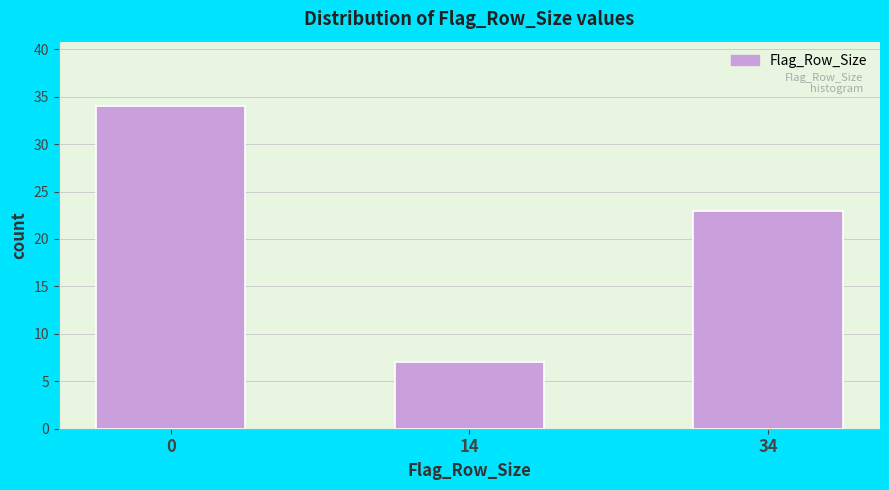

Reading right to left, transcribe all the data shown in this chart.

34=23	14=7	0=34